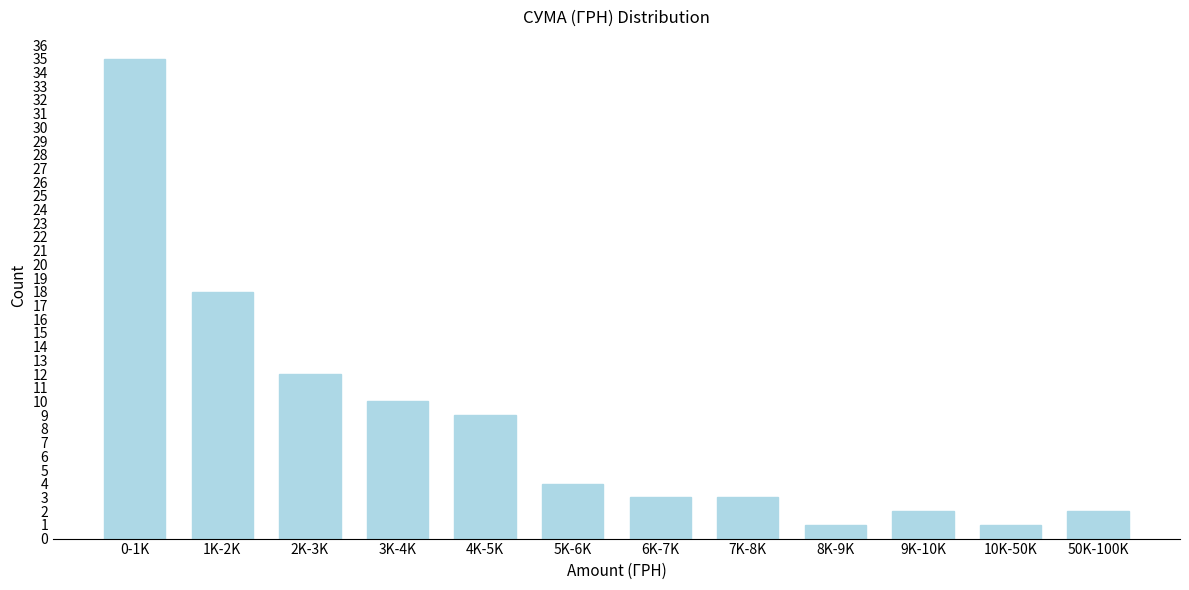

Reading right to left, extract all data points from this chart.

50K-100K=2	10K-50K=1	9K-10K=2	8K-9K=1	7K-8K=3	6K-7K=3	5K-6K=4	4K-5K=9	3K-4K=10	2K-3K=12	1K-2K=18	0-1K=35